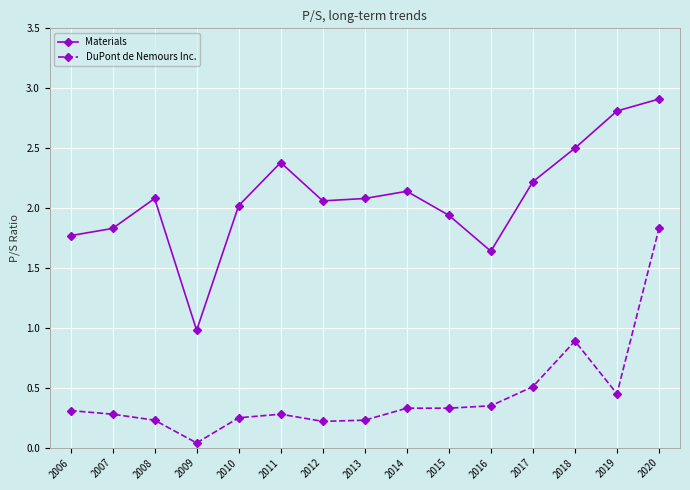

What is the total value across all series at 2008?

2.3